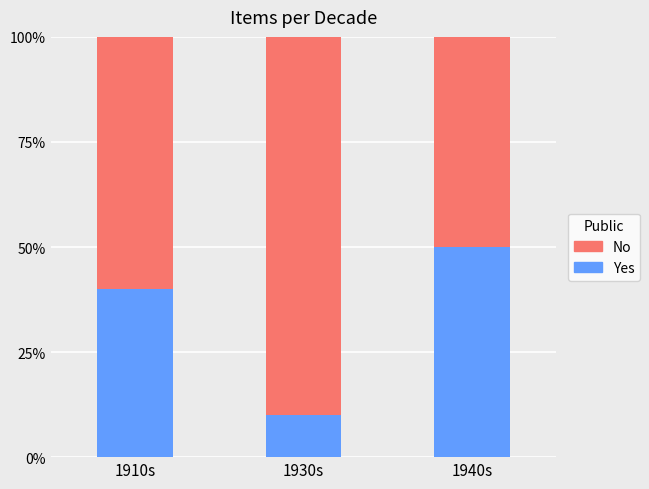

What is the total value across all series at 1940s?

1.0